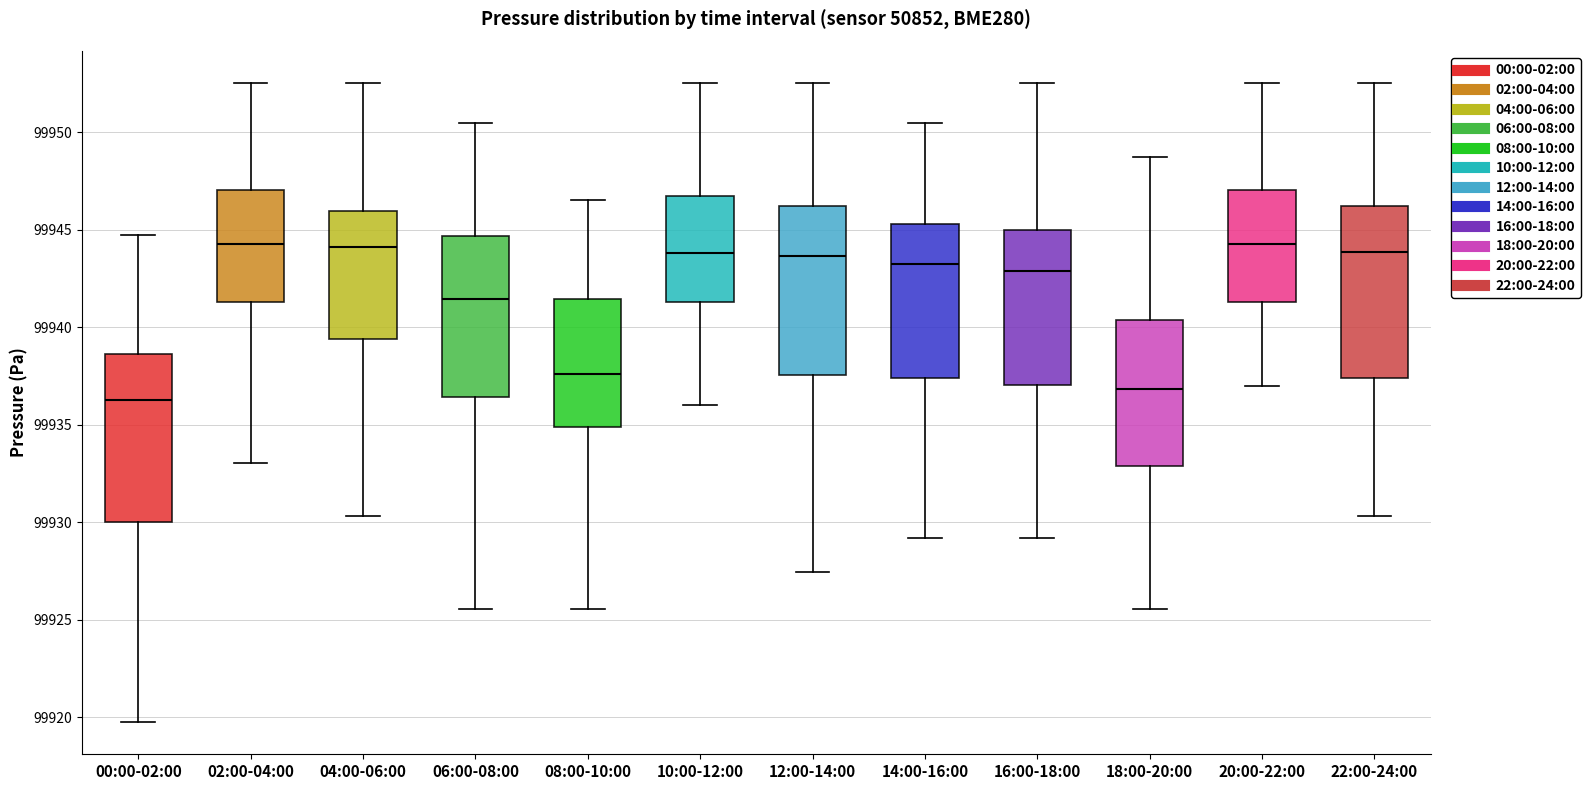

Reading left to right, transcribe this box plot: for each box, give where its median line is, the range the box spans, and where its two whiskers end, as read against the y-axis. The values are not printed on the chart, so give them approximately, as read against the axis.

00:00-02:00: median 99936.5, box 99930.0 to 99938.5, whiskers 99920.0 to 99945.0
02:00-04:00: median 99944.5, box 99941.5 to 99947.0, whiskers 99933.0 to 99952.5
04:00-06:00: median 99944.0, box 99939.5 to 99946.0, whiskers 99930.5 to 99952.5
06:00-08:00: median 99941.5, box 99936.5 to 99944.5, whiskers 99925.5 to 99950.5
08:00-10:00: median 99937.5, box 99935.0 to 99941.5, whiskers 99925.5 to 99946.5
10:00-12:00: median 99944.0, box 99941.5 to 99946.5, whiskers 99936.0 to 99952.5
12:00-14:00: median 99943.5, box 99937.5 to 99946.0, whiskers 99927.5 to 99952.5
14:00-16:00: median 99943.0, box 99937.5 to 99945.5, whiskers 99929.0 to 99950.5
16:00-18:00: median 99943.0, box 99937.0 to 99945.0, whiskers 99929.0 to 99952.5
18:00-20:00: median 99937.0, box 99933.0 to 99940.5, whiskers 99925.5 to 99949.0
20:00-22:00: median 99944.5, box 99941.5 to 99947.0, whiskers 99937.0 to 99952.5
22:00-24:00: median 99944.0, box 99937.5 to 99946.0, whiskers 99930.5 to 99952.5